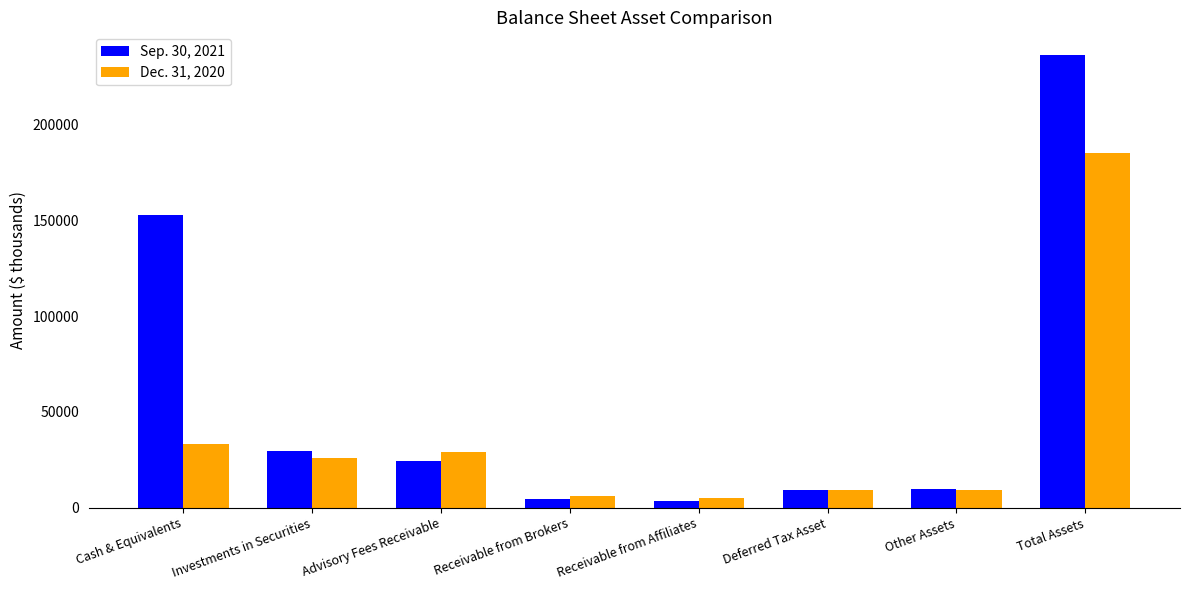

Between Advisory Fees Receivable and Other Assets, which series saw the biggest shift?

Dec. 31, 2020